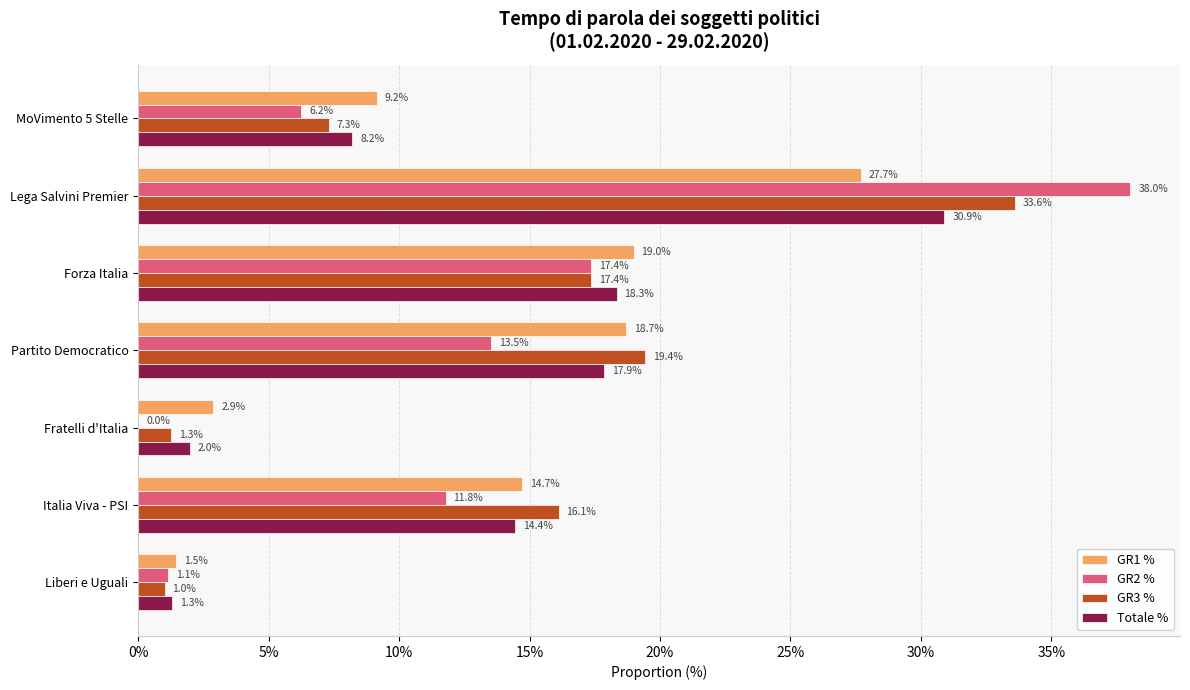

Which series has the largest total across all categories?

GR3 %